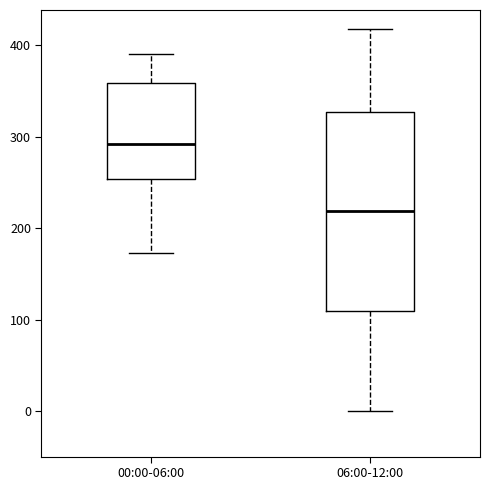

Where does the median line of the box for 06:00-12:00 sit on the y-axis? The values are not printed on the chart, so give them approximately, as read against the axis.

220